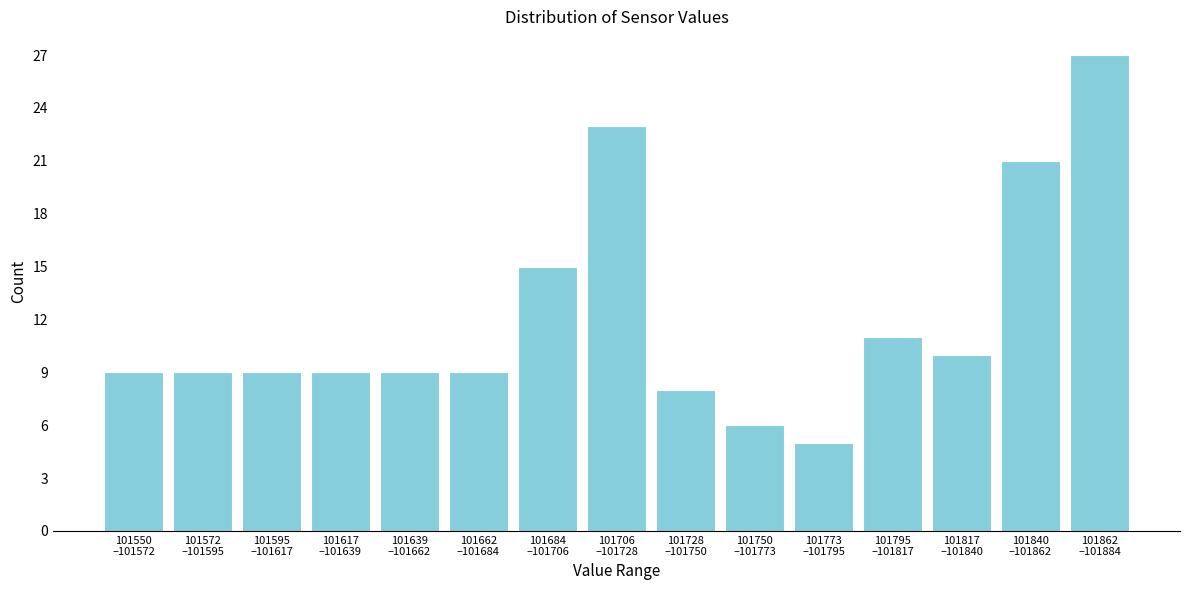

Reading left to right, what are all the values shown in this chart?

9	9	9	9	9	9	15	23	8	6	5	11	10	21	27